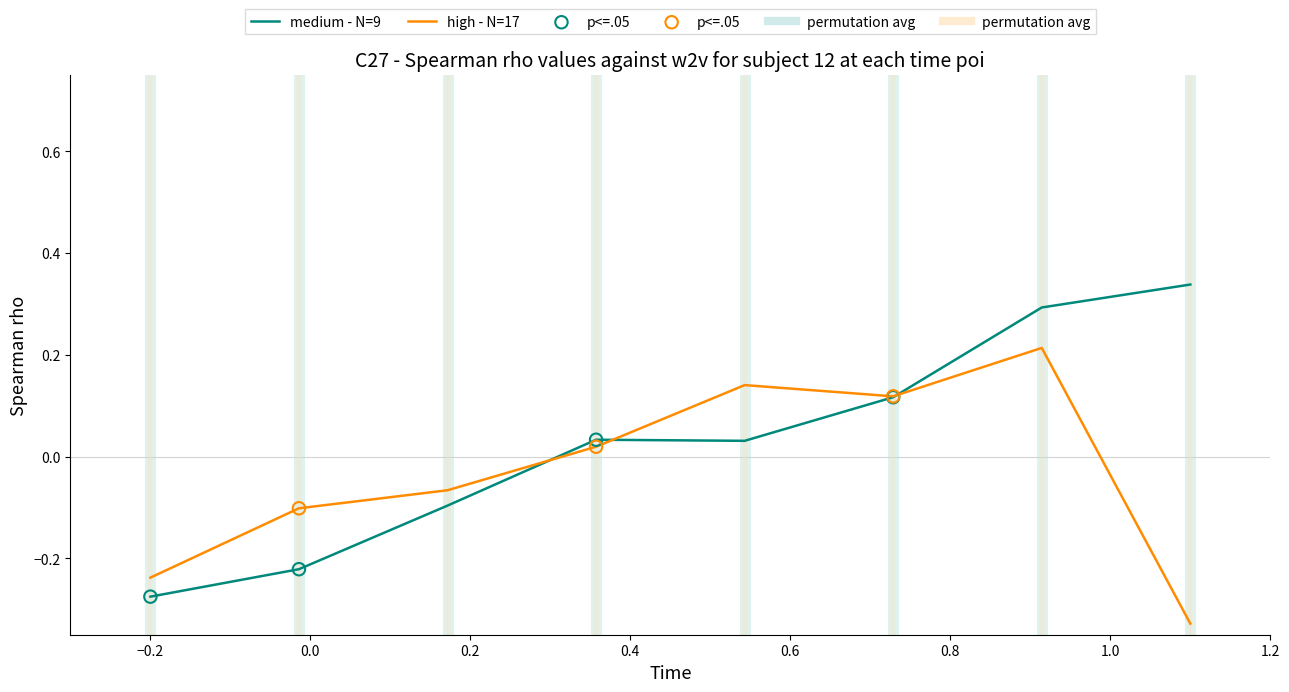

At how many categories does at least one series exceed 0?

5